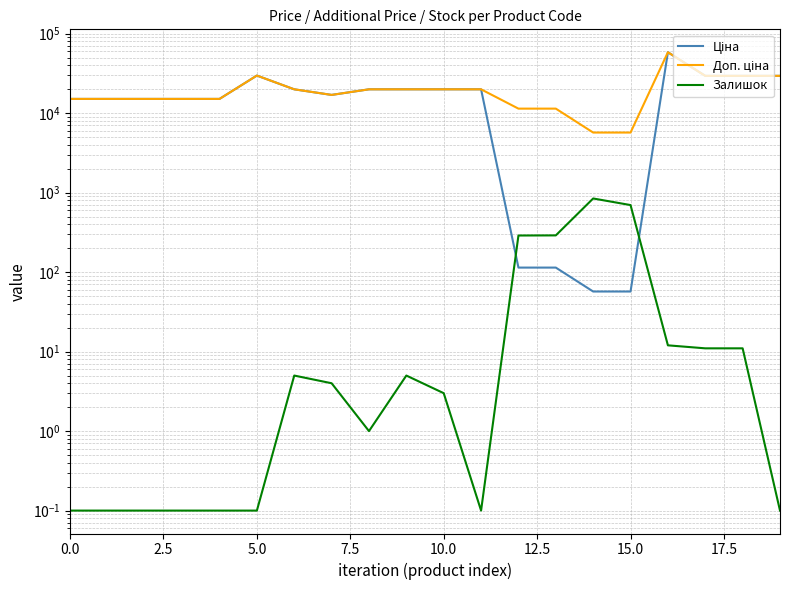

What is the value of the Доп. ціна point at the 9th from the left?

19964.2